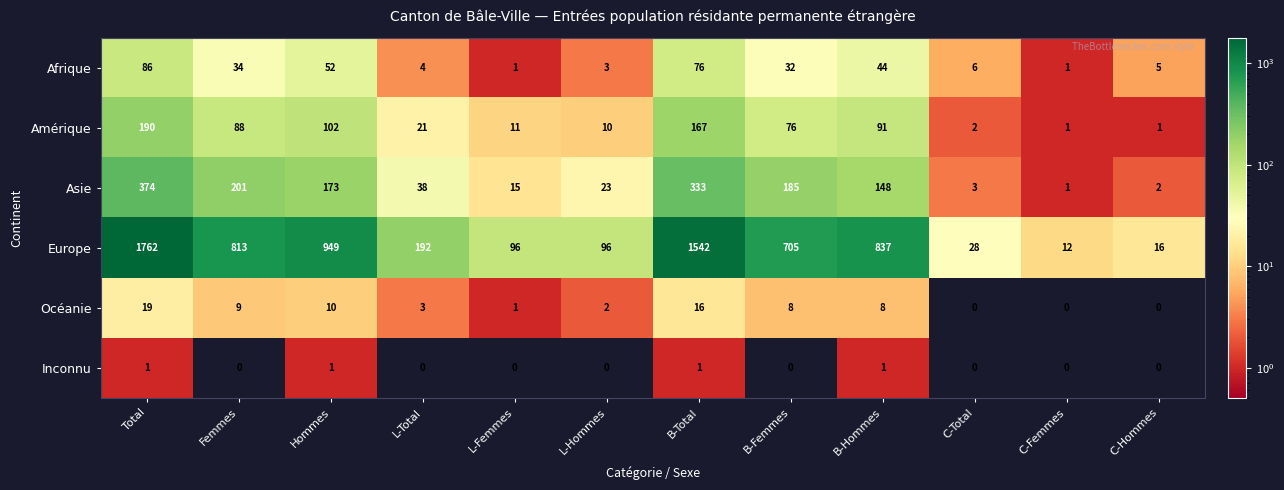

Which label corresponds to the largest value in the chart?

Total